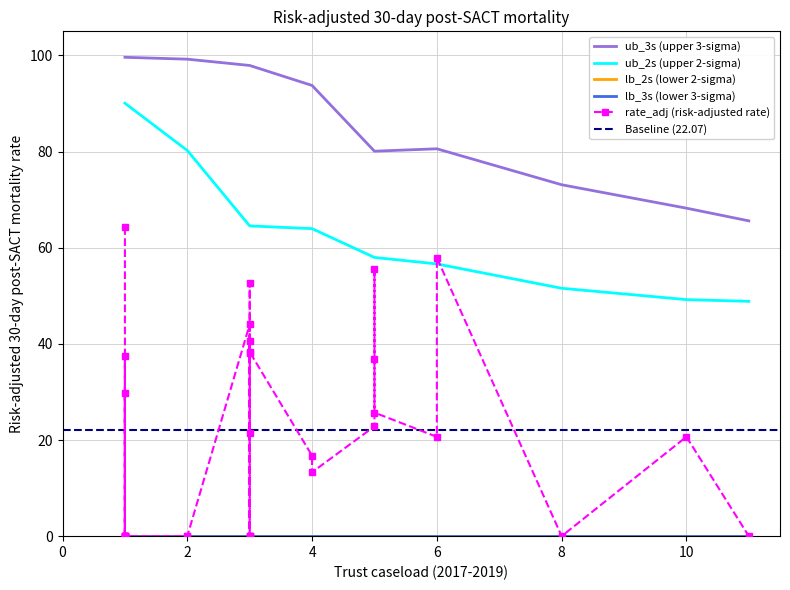

Which series has the largest range (max minus min)?

rate_adj